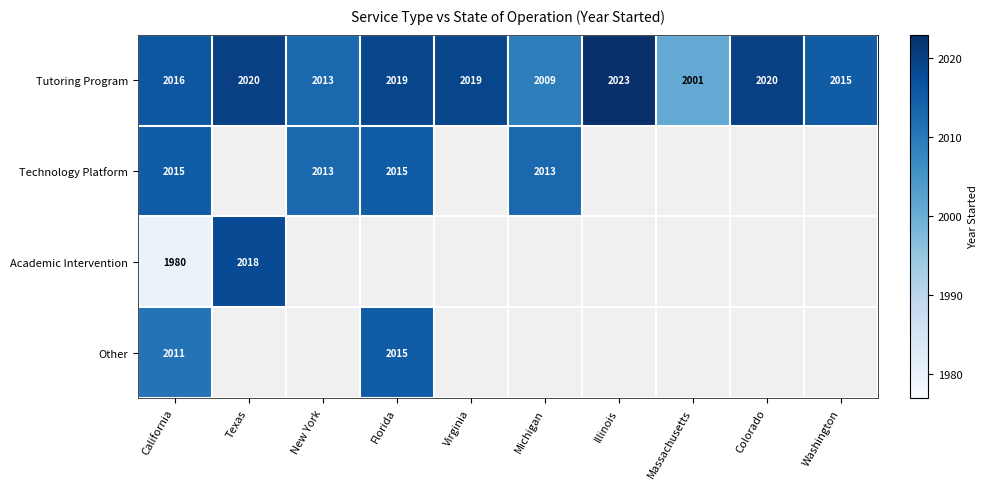

What is the greatest value displayed?

2023.0